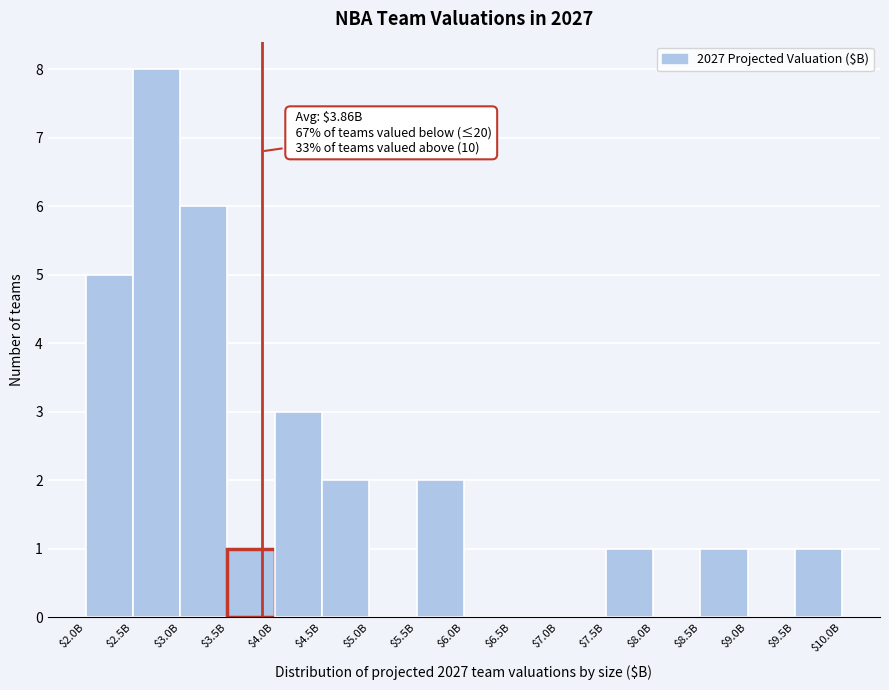

Which label corresponds to the largest value in the chart?

$2.5B